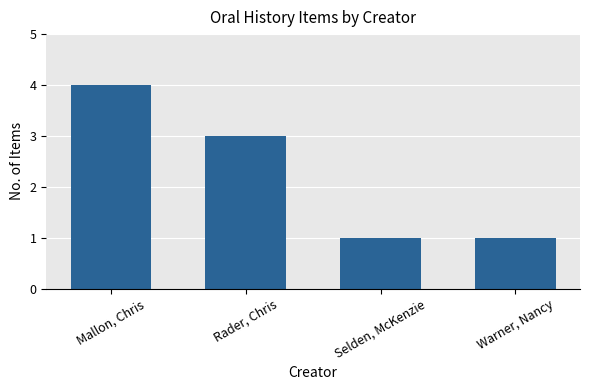

What is the maximum value shown in the chart?

4